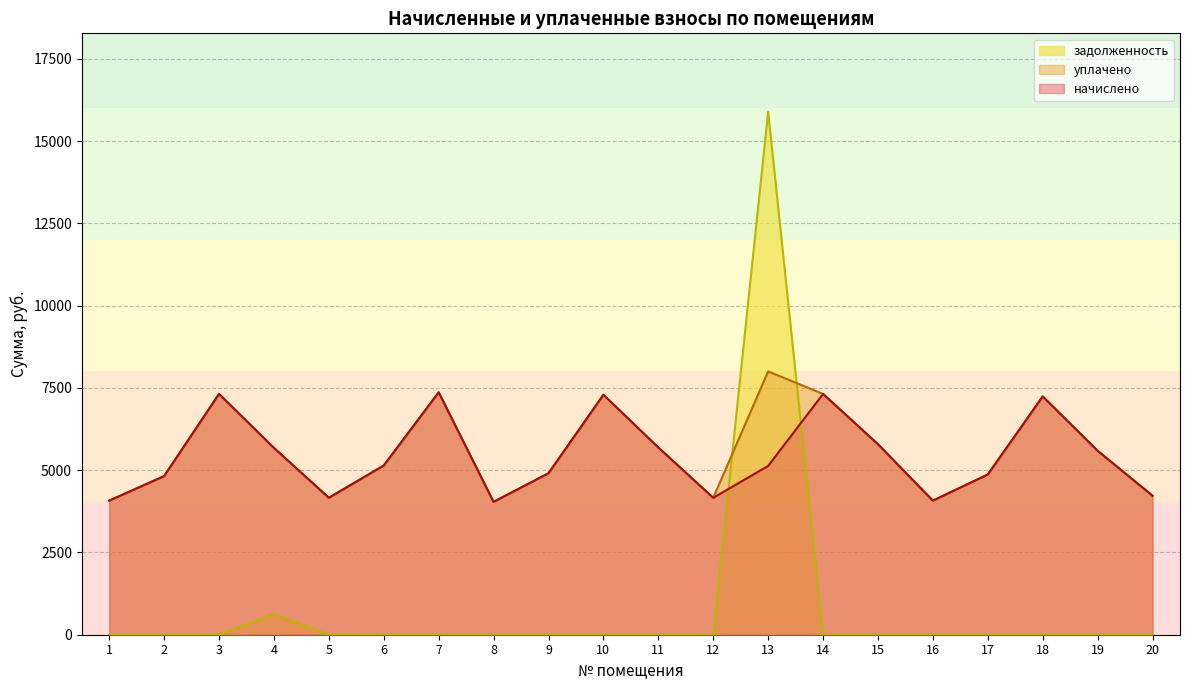

Reading left to right, what are all the values shown in this chart?

начислено: 4073.8	4819.0	7315.4	5675.9	4160.7	5141.9	7365.1	4036.5	4905.9	7290.5	5688.4	4160.7	5129.5	7315.4	5787.7	4073.8	4868.6	7240.9	5589.0	4222.8
уплачено: 4073.8	4819.0	7315.4	5675.9	4160.7	5141.9	7365.1	4036.5	4905.9	7290.5	5688.4	4160.7	8000.0	7315.4	5787.7	4073.8	4868.6	7240.9	5589.0	4222.8
задолженность: 0.0	0.0	0.0	630.7	0.0	0.0	0.0	0.0	0.0	0.0	0.0	0.0	15889.5	0.0	0.0	0.0	0.0	0.0	0.0	0.0